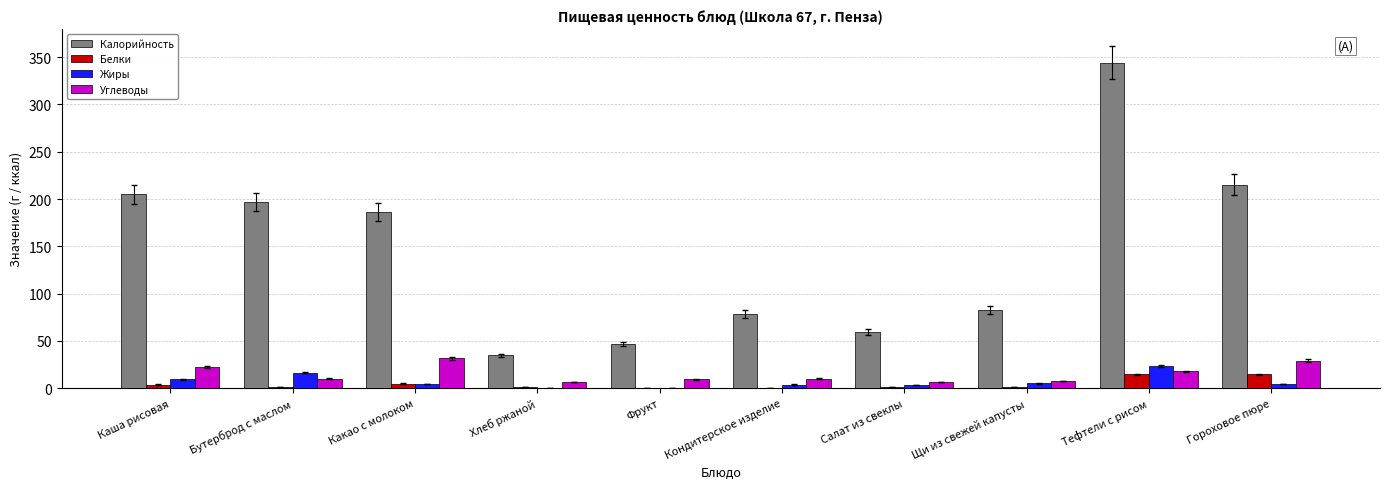

Between Каша рисовая and Хлеб ржаной, which series saw the biggest shift?

Калорийность